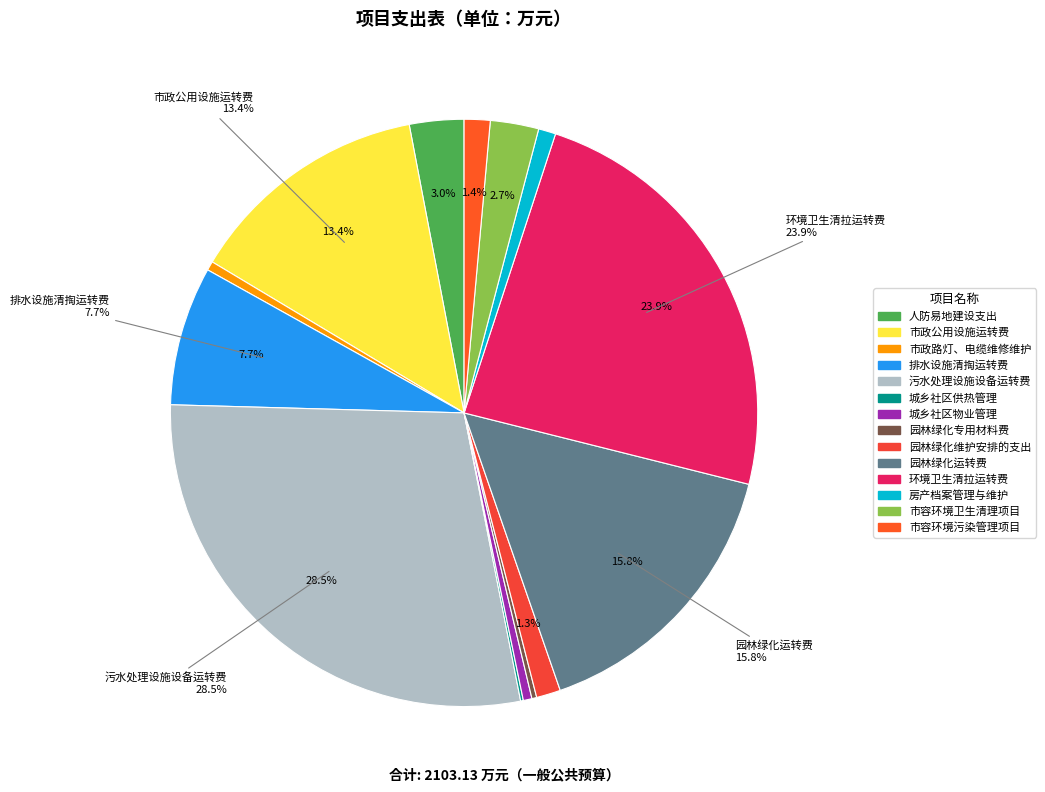

Count the number of slices in the pie.

14